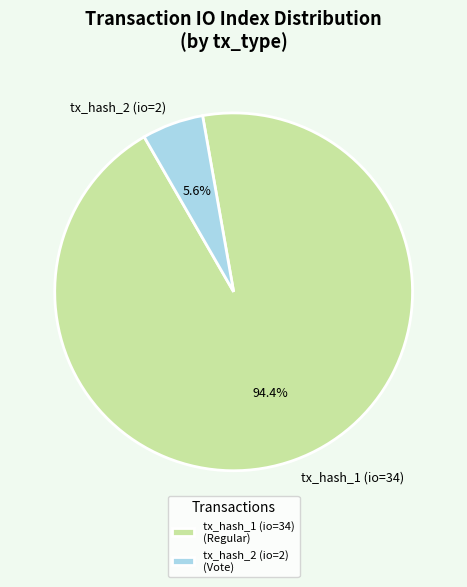

True or false: tx_hash_1 (io=34) accounts for 94% of the total.

True